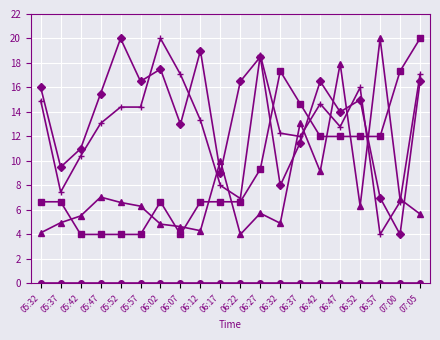

At which category is the sum across all series the highest?

07:05